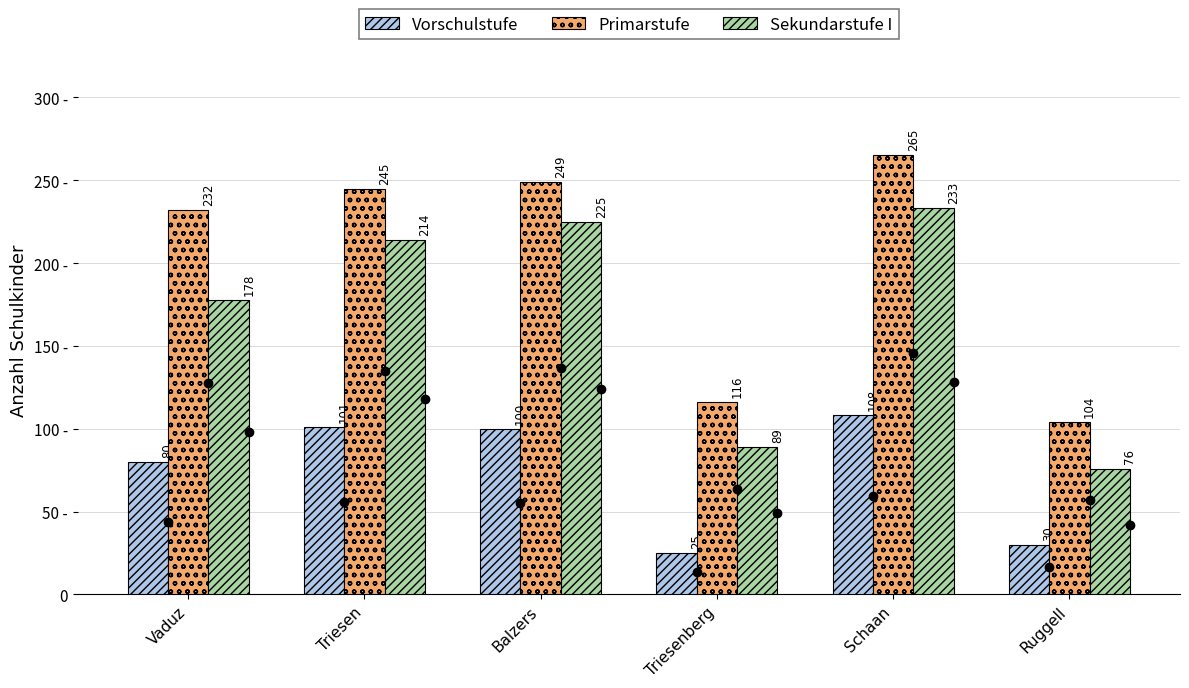

What are all the series names shown in the legend?

Vorschulstufe, Primarstufe, Sekundarstufe I